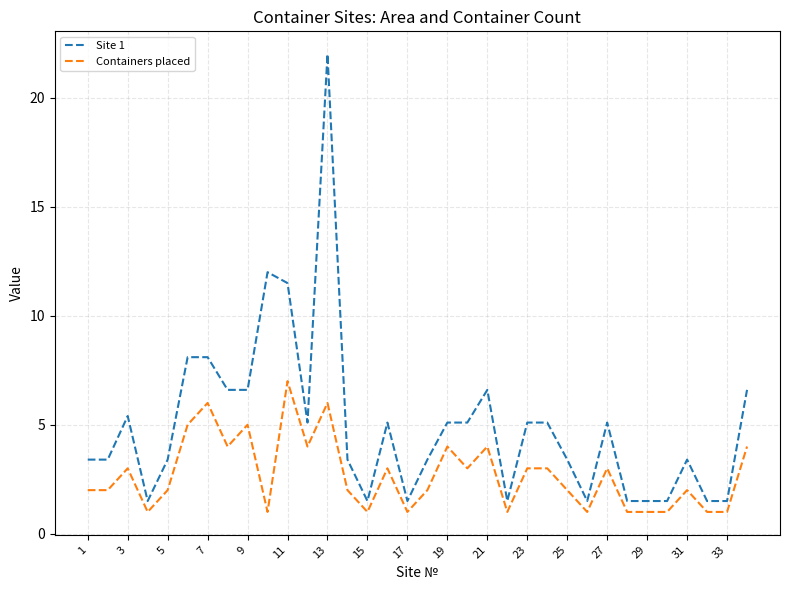

Rank the series by their maximum value, from lowest to highest.

Containers placed, Site 1